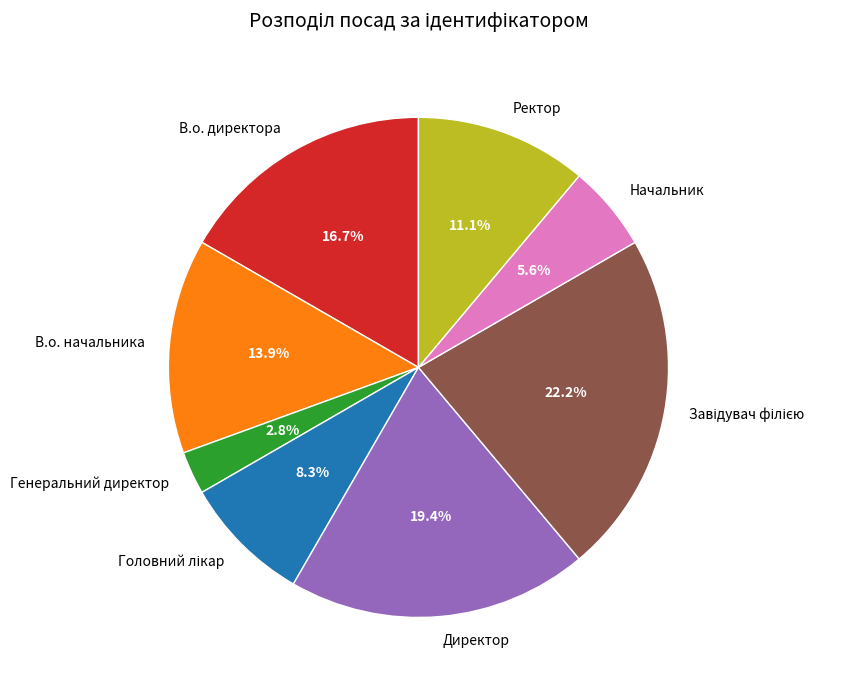

Does any single category account for the majority?

No